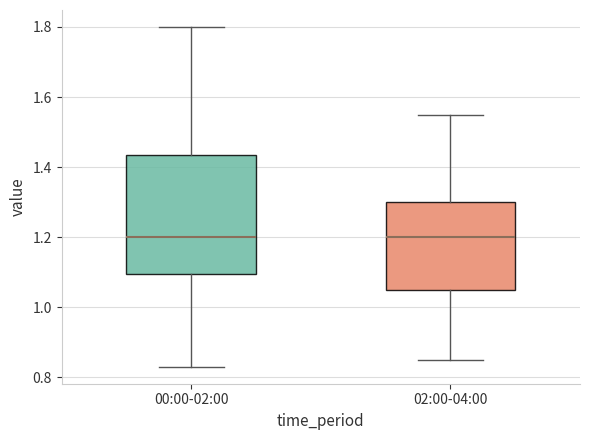

Reading left to right, read every box against the y-axis: the position of its median line, the range the box covers, and the ends of its whiskers. The values are not printed on the chart, so give them approximately, as read against the axis.

00:00-02:00: median 1.20, box 1.10 to 1.44, whiskers 0.84 to 1.80
02:00-04:00: median 1.20, box 1.06 to 1.30, whiskers 0.86 to 1.56